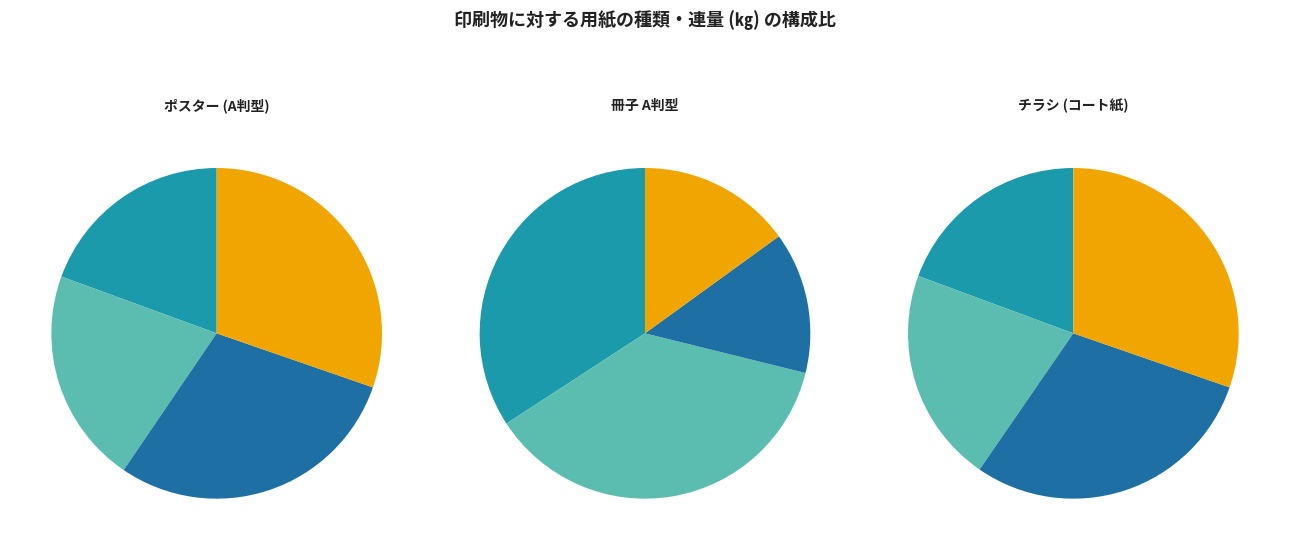

To the nearest percent, what is the difference between the largest and smallest slice percentages?

11%